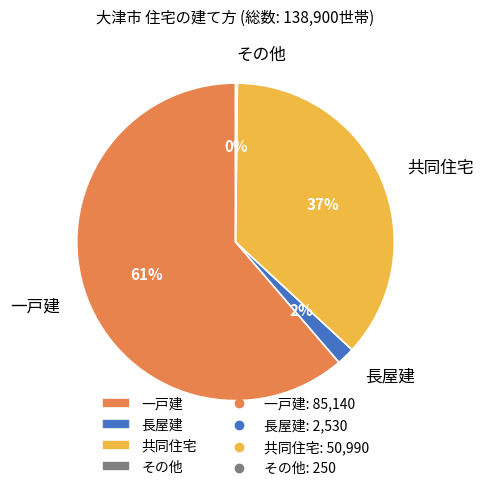

The 長屋建 slice represents 2% of the pie. True or false?

True